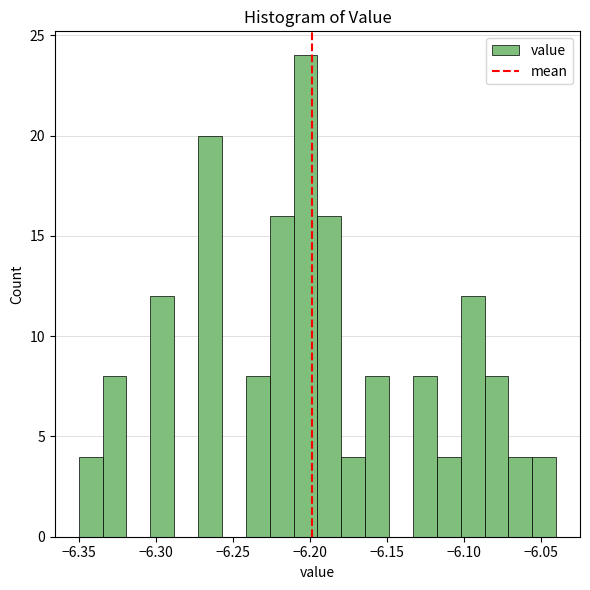

Read against the x-axis, roughly where is the centre of the tallest bar?

-6.205